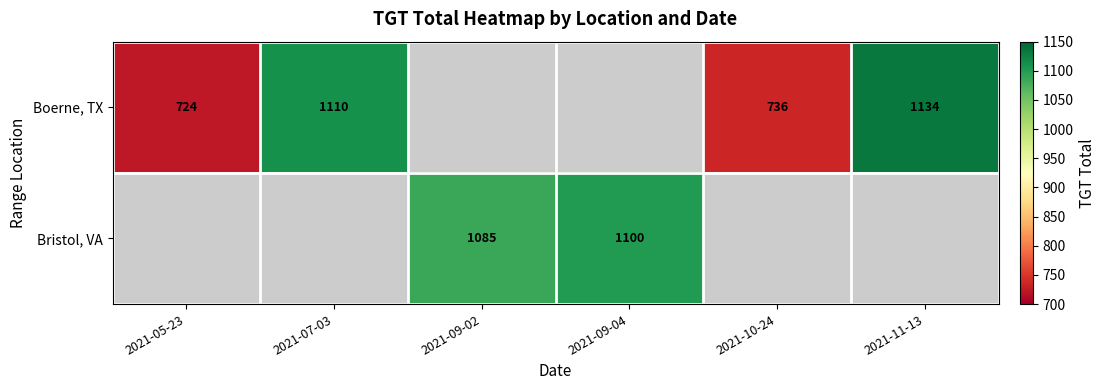

Is it true that Boerne, TX equals 276 at 2021-07-03?

False